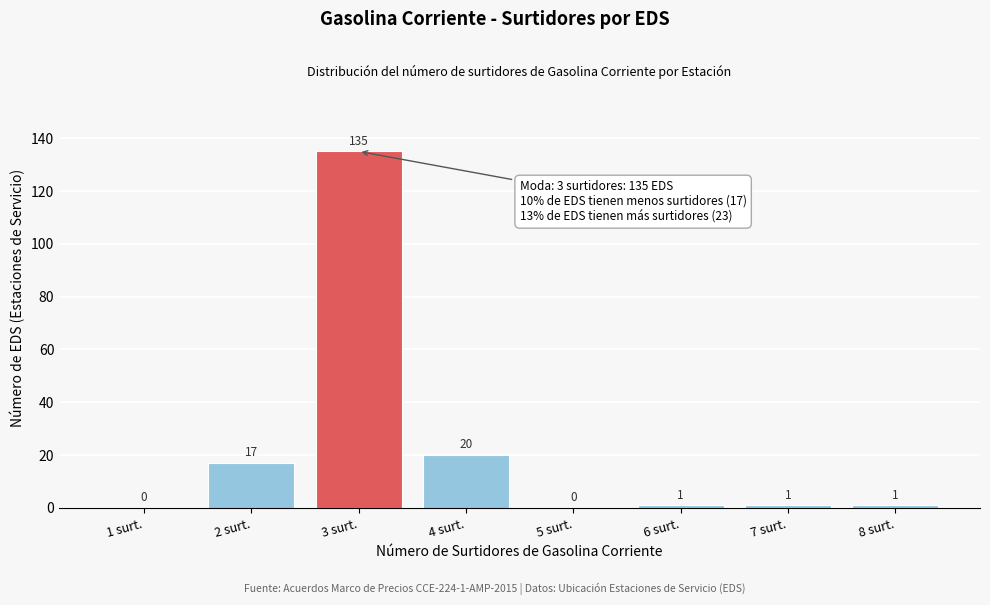

Reading left to right, list all the values displayed in this chart.

1 surt.=0	2 surt.=17	3 surt.=135	4 surt.=20	5 surt.=0	6 surt.=1	7 surt.=1	8 surt.=1